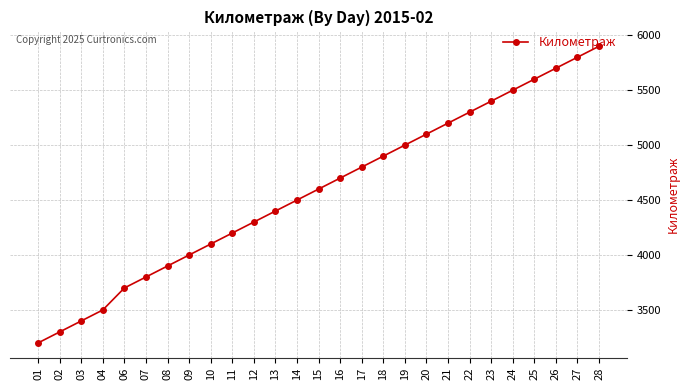

Between 13 and 19, which is larger?

19